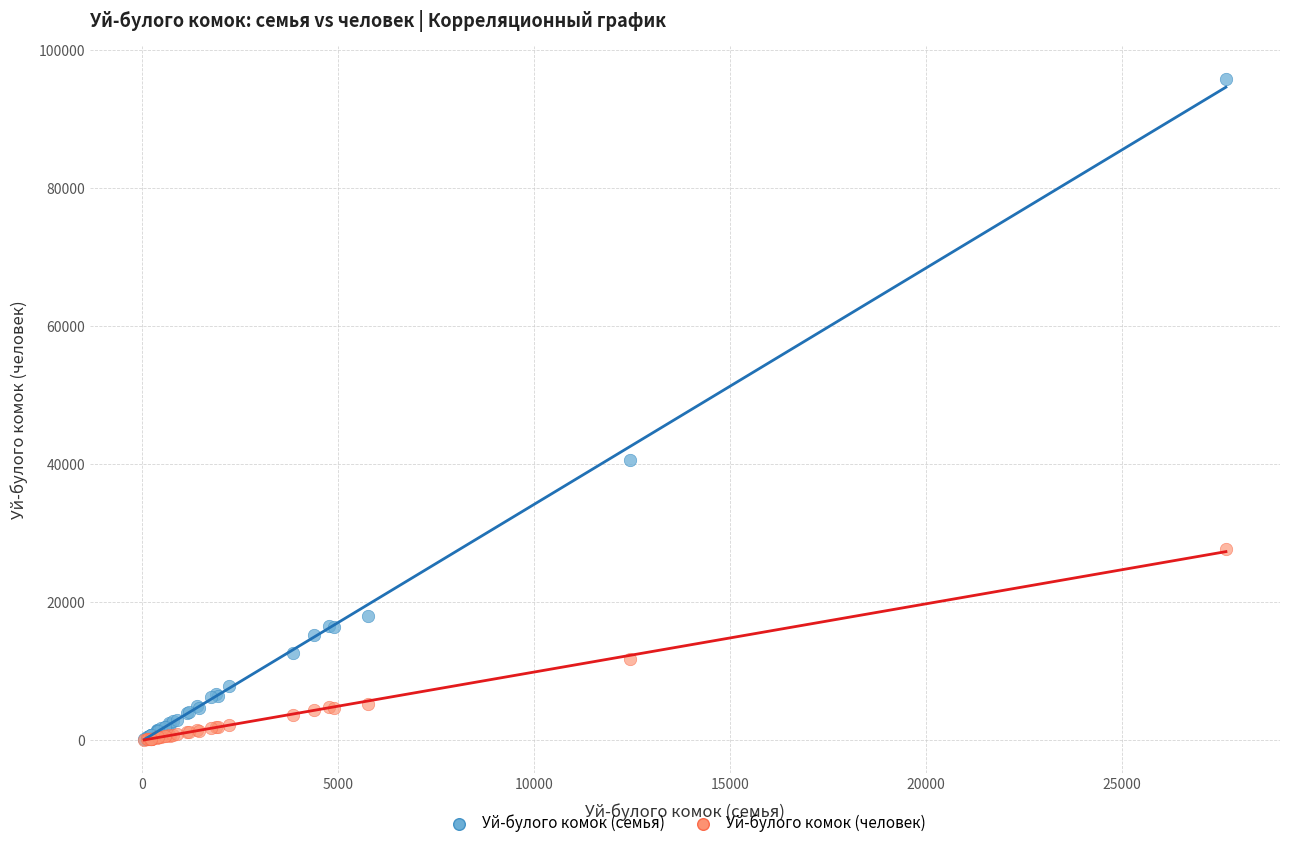

Across all series, what Y value is closest to 47927?

40531.0